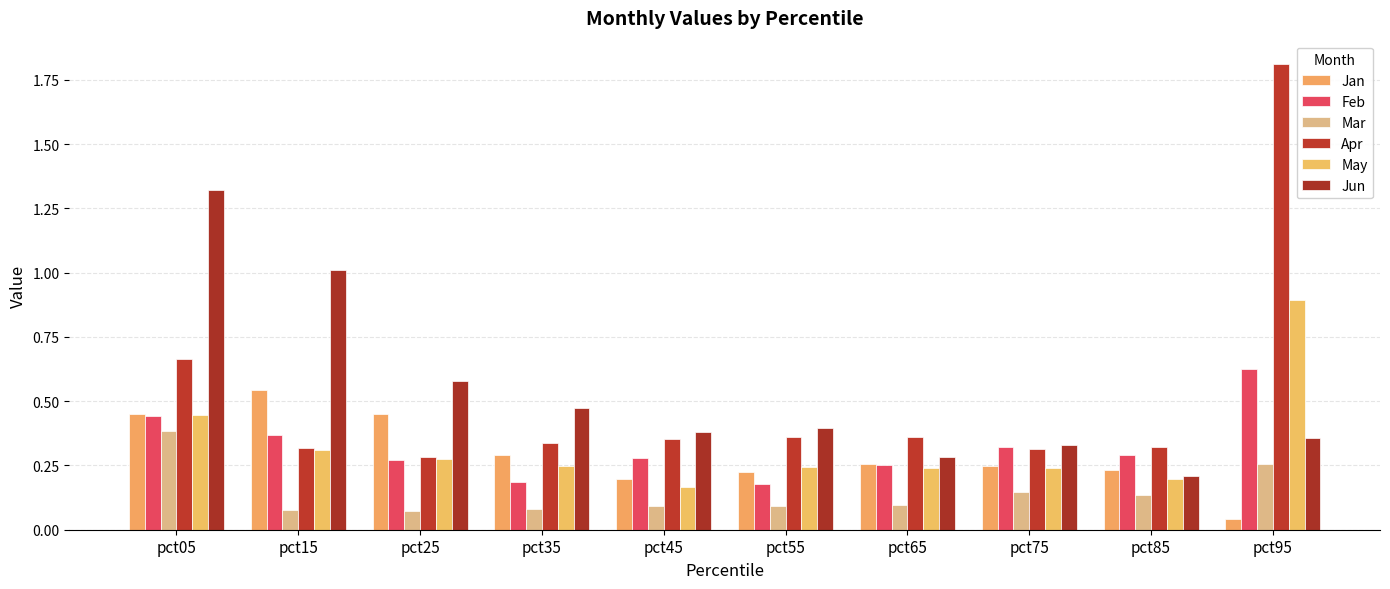

Are the bars horizontal?

No